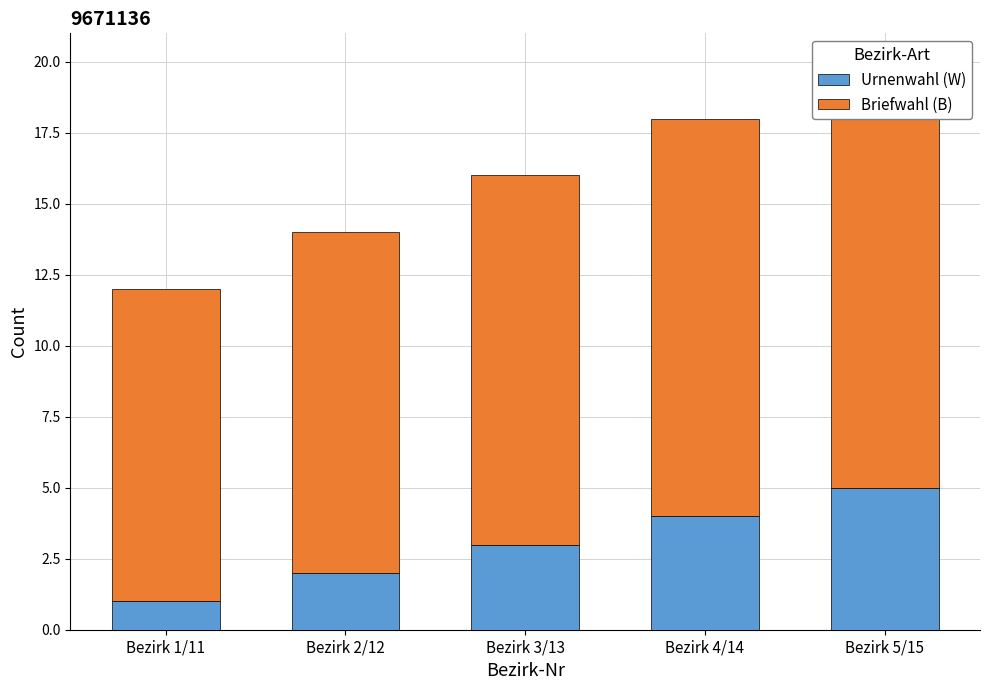

Which series has the largest total across all categories?

Briefwahl (B)